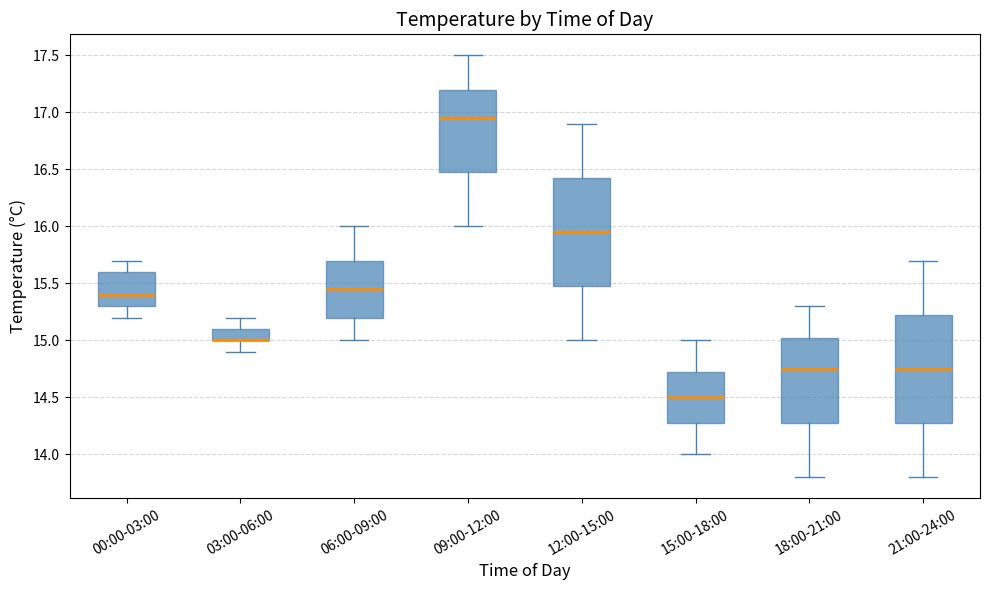

Reading left to right, read every box against the y-axis: the position of its median line, the range the box covers, and the ends of its whiskers. The values are not printed on the chart, so give them approximately, as read against the axis.

00:00-03:00: median 15.40, box 15.30 to 15.60, whiskers 15.20 to 15.70
03:00-06:00: median 15.00 (drawn on the box's lower edge), box 15.00 to 15.10, whiskers 14.90 to 15.20
06:00-09:00: median 15.45, box 15.20 to 15.70, whiskers 15.00 to 16.00
09:00-12:00: median 16.95, box 16.50 to 17.20, whiskers 16.00 to 17.50
12:00-15:00: median 15.95, box 15.50 to 16.45, whiskers 15.00 to 16.90
15:00-18:00: median 14.50, box 14.30 to 14.75, whiskers 14.00 to 15.00
18:00-21:00: median 14.75, box 14.30 to 15.05, whiskers 13.80 to 15.30
21:00-24:00: median 14.75, box 14.30 to 15.25, whiskers 13.80 to 15.70